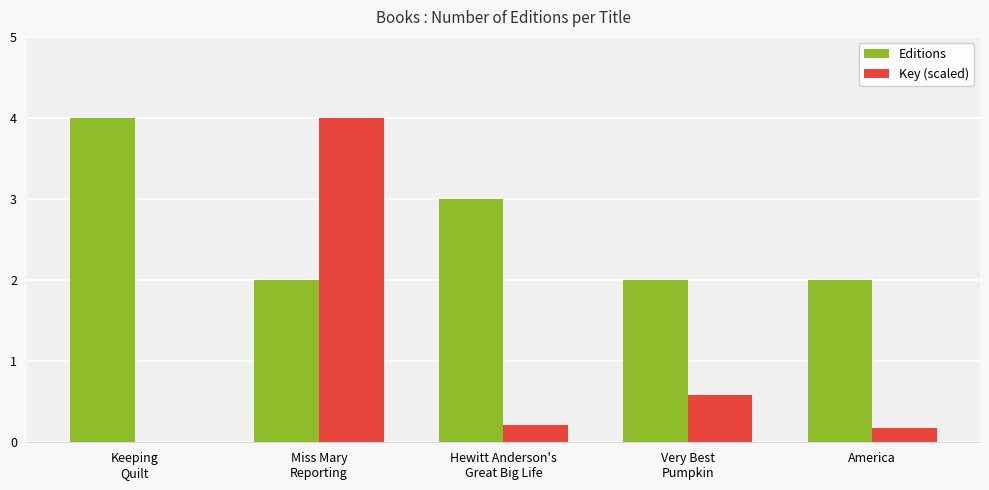

Which series has the widest spread of values?

Key (scaled)